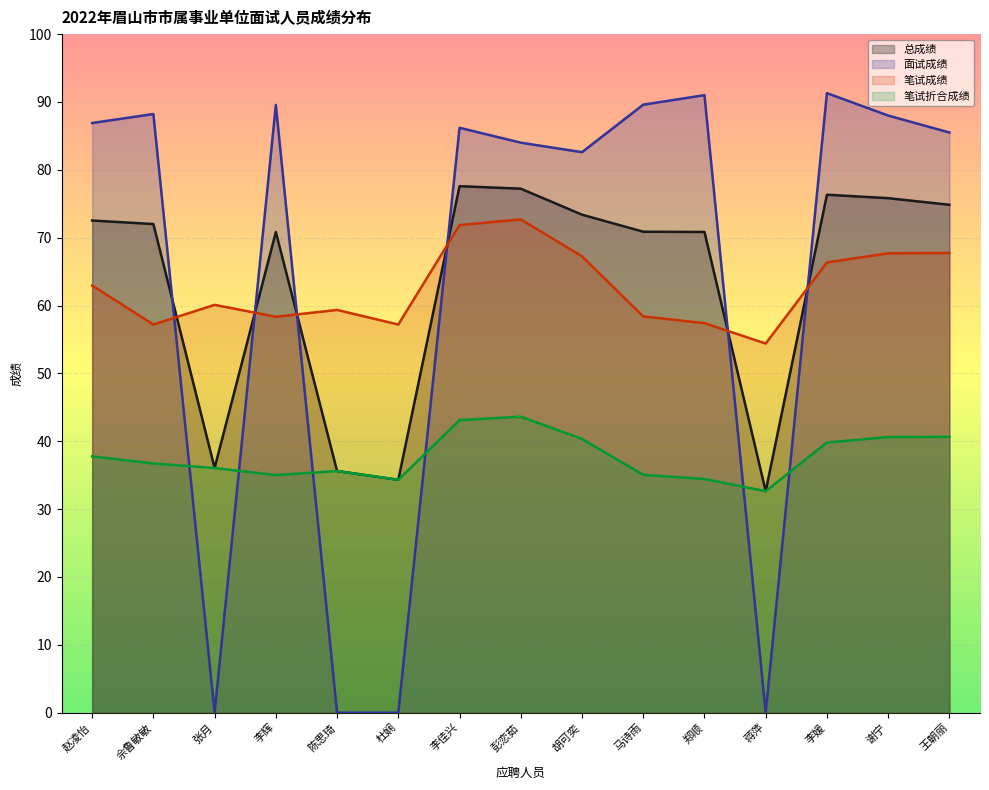

How many lines are shown in the chart?

4